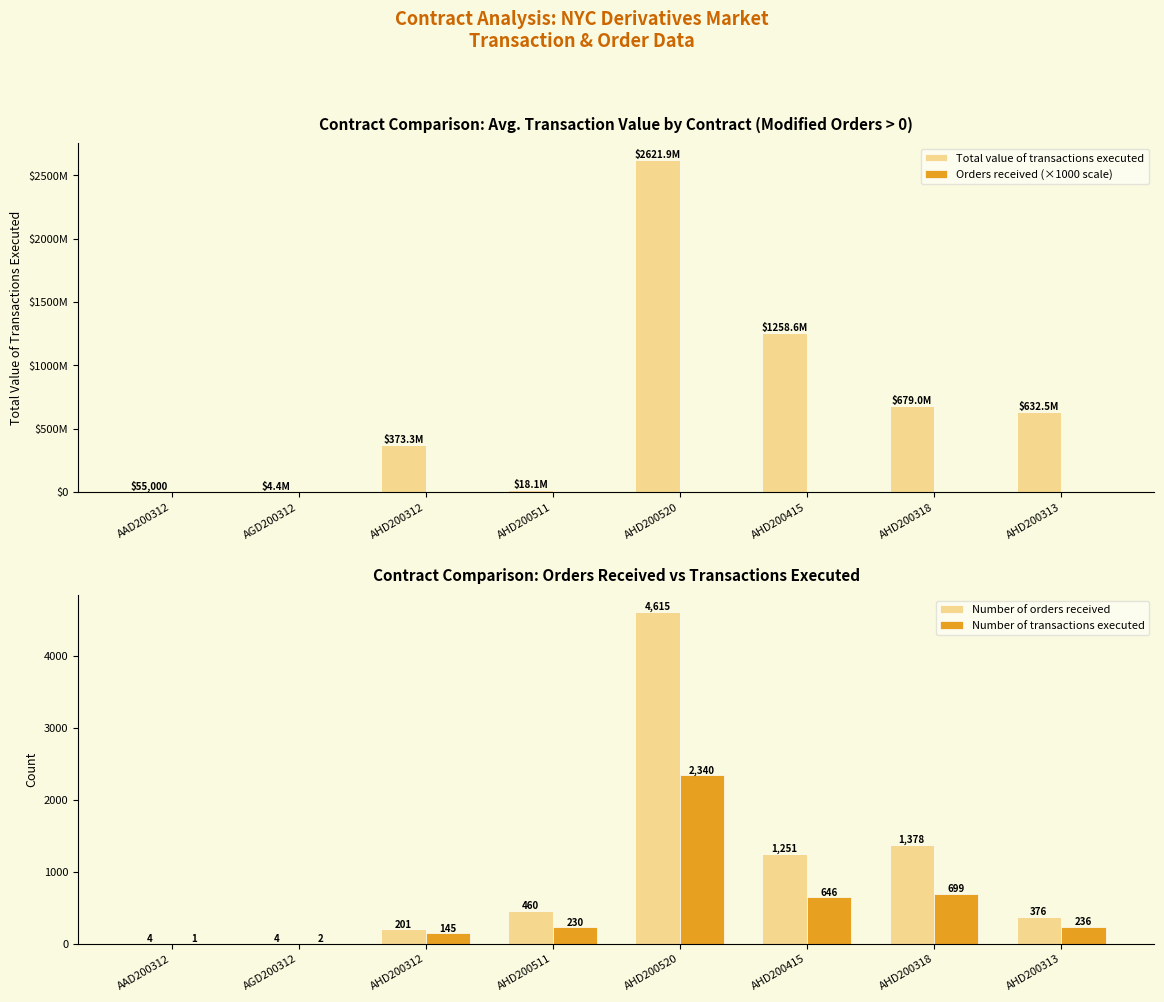

What value does the Total value of transactions executed series have at AHD200511?

18107675.0